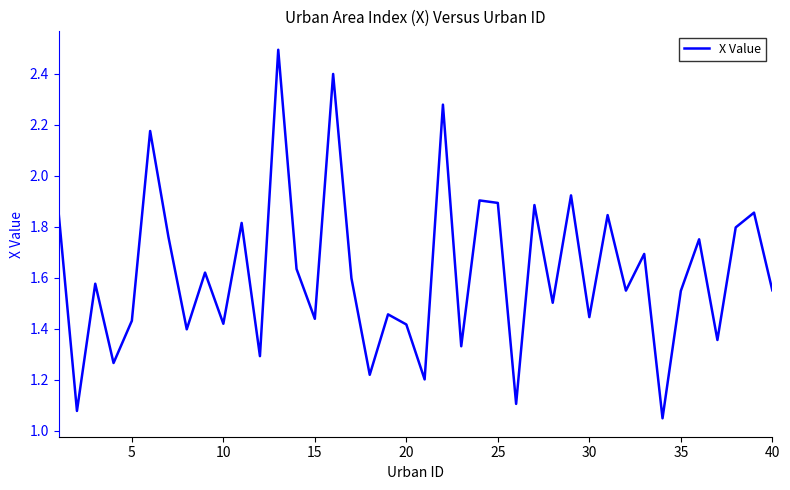

What is the maximum value shown in the chart?

2.5